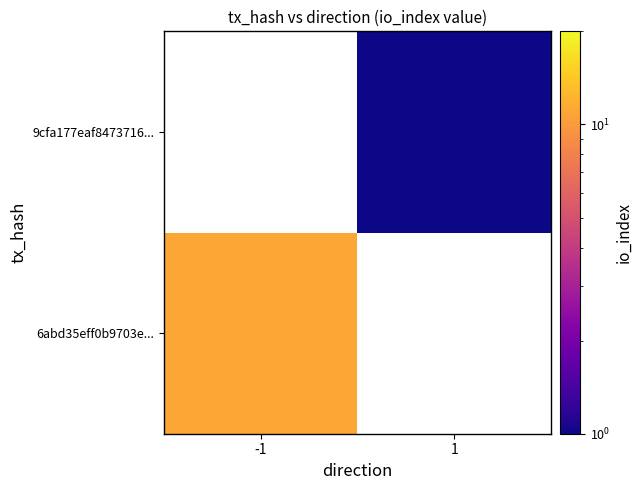

What value does the 9cfa177eaf8473716... series have at 1?

1.0